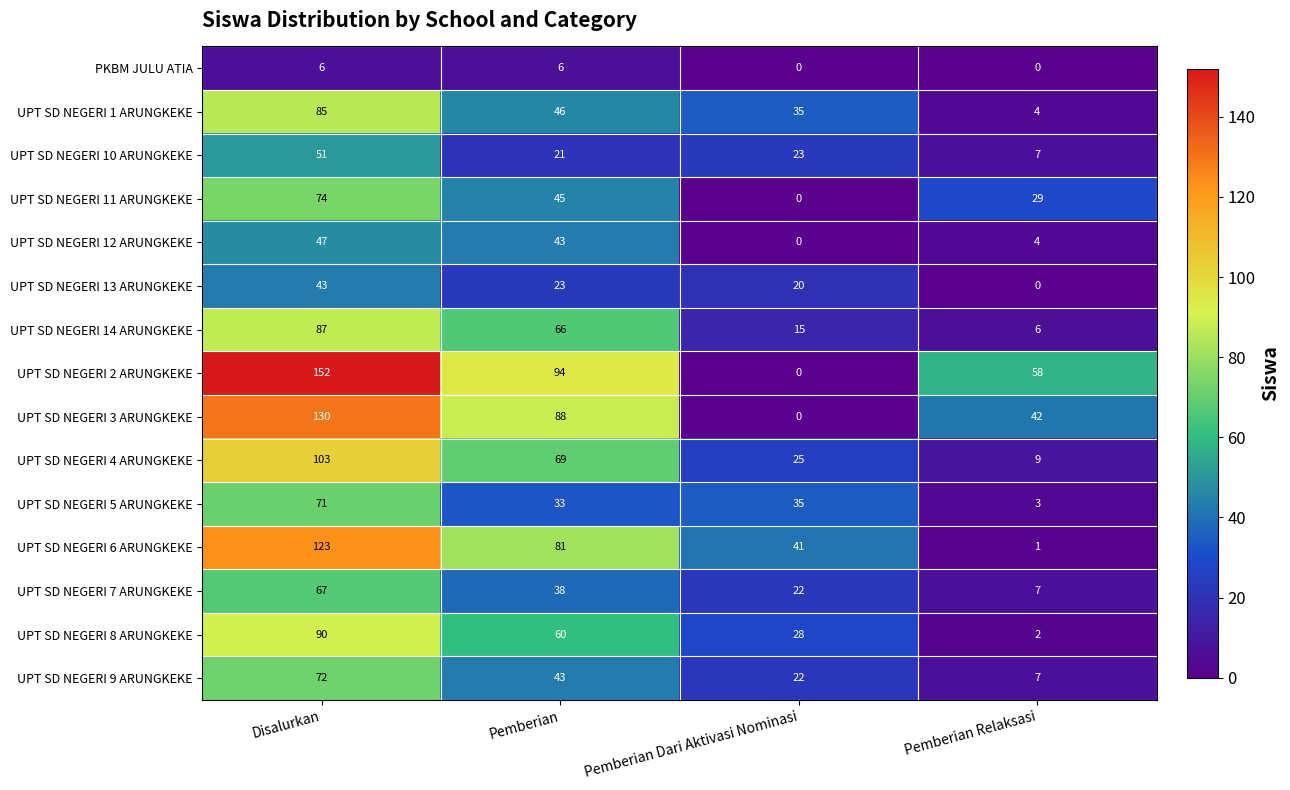

Read the UPT SD NEGERI 13 ARUNGKEKE value at Pemberian.

23